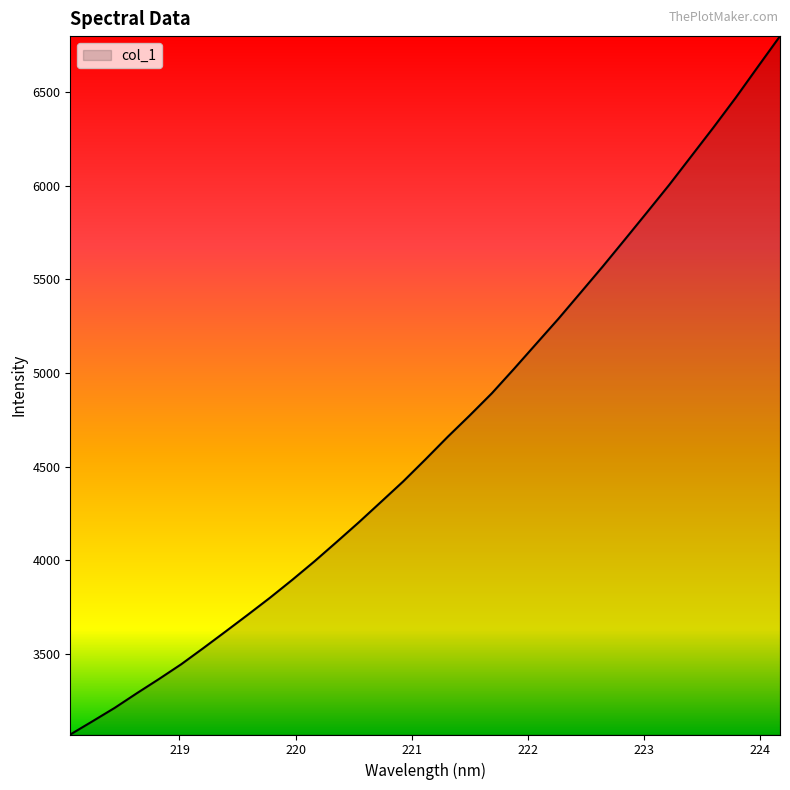

What is the maximum value shown in the chart?

6799.7